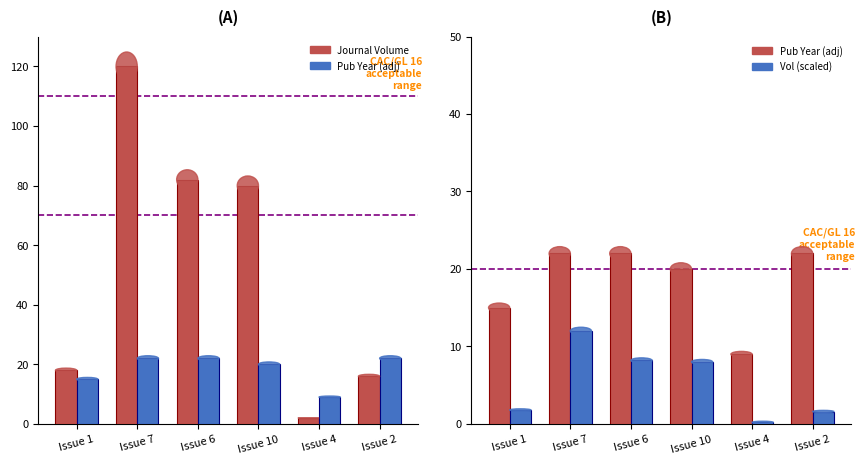

Does the chart contain stacked bars?

No